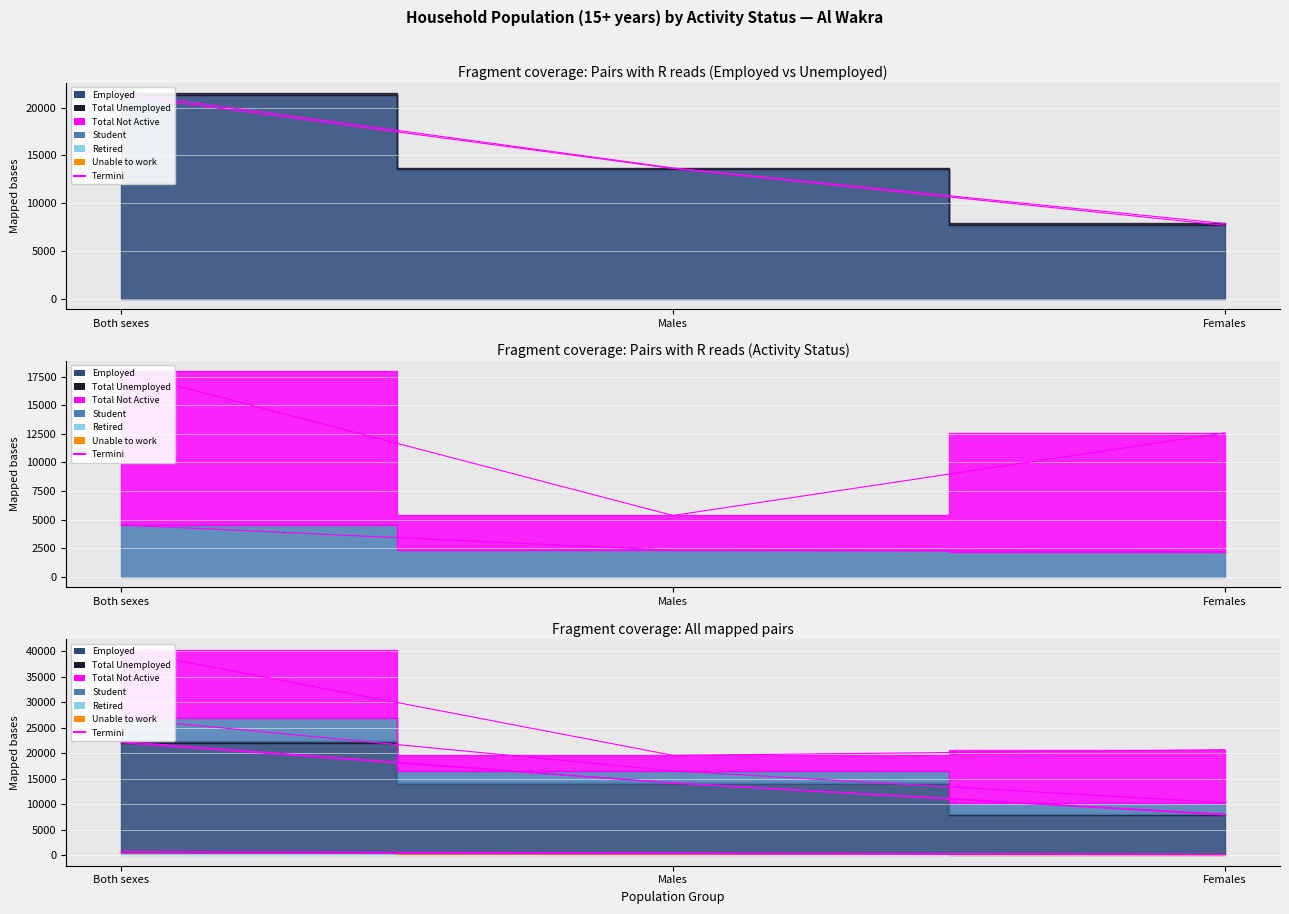

At which label is Employed closest to 14484?

Males